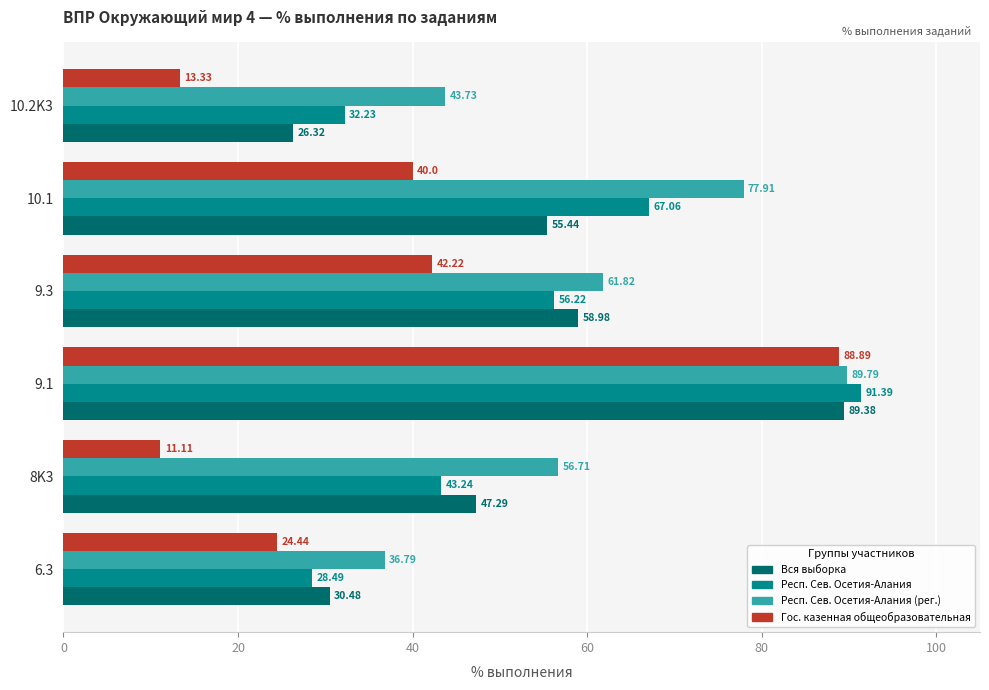

What is the spread (max minus min) of values at 9.3?

19.6